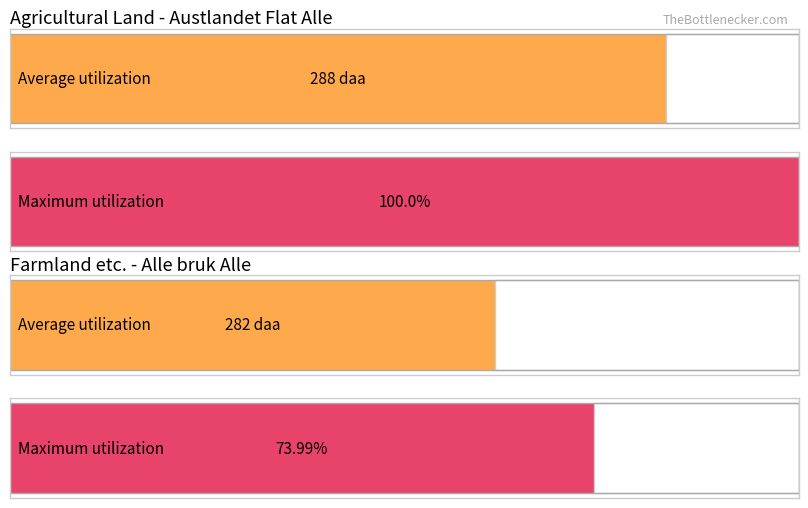

Count the number of data series in this chart.

2